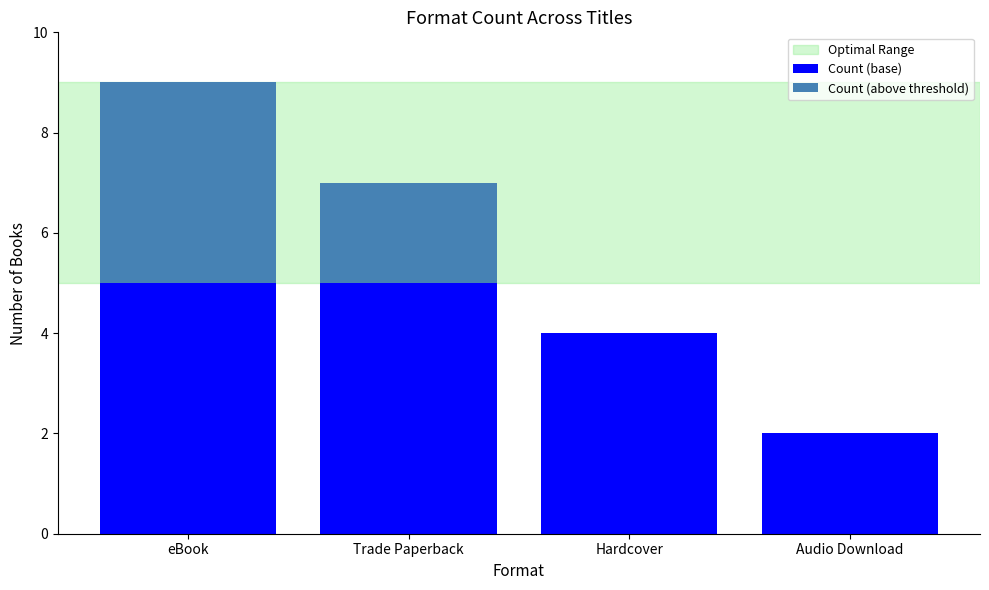

At which category is the sum across all series the highest?

eBook